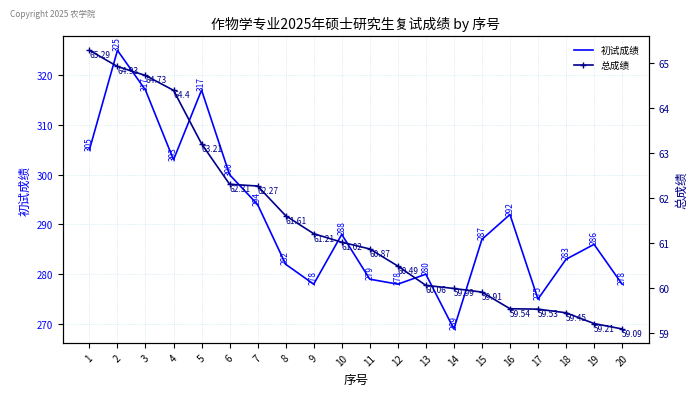

At 18, list the series in order from smallest to largest.

总成绩, 初试成绩